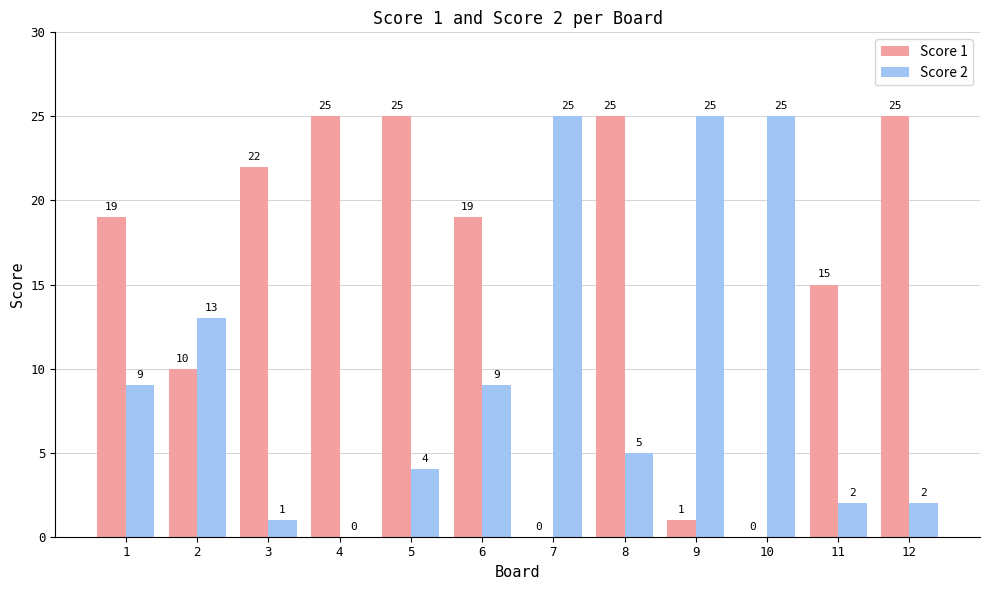

The value of Score 2 at 1 is 9. True or false?

True